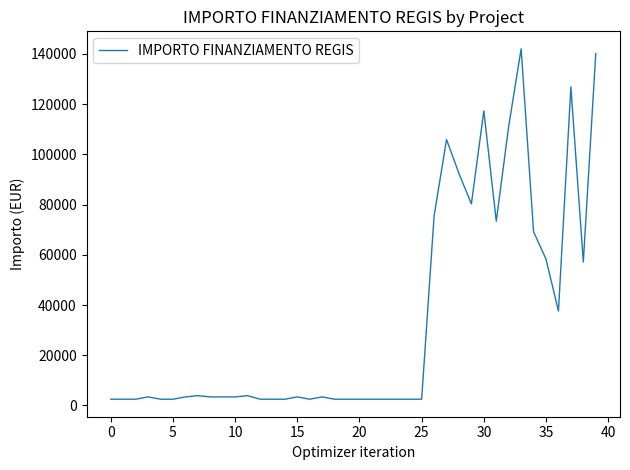

What is the difference between the maximum and minimum values?

139506.3